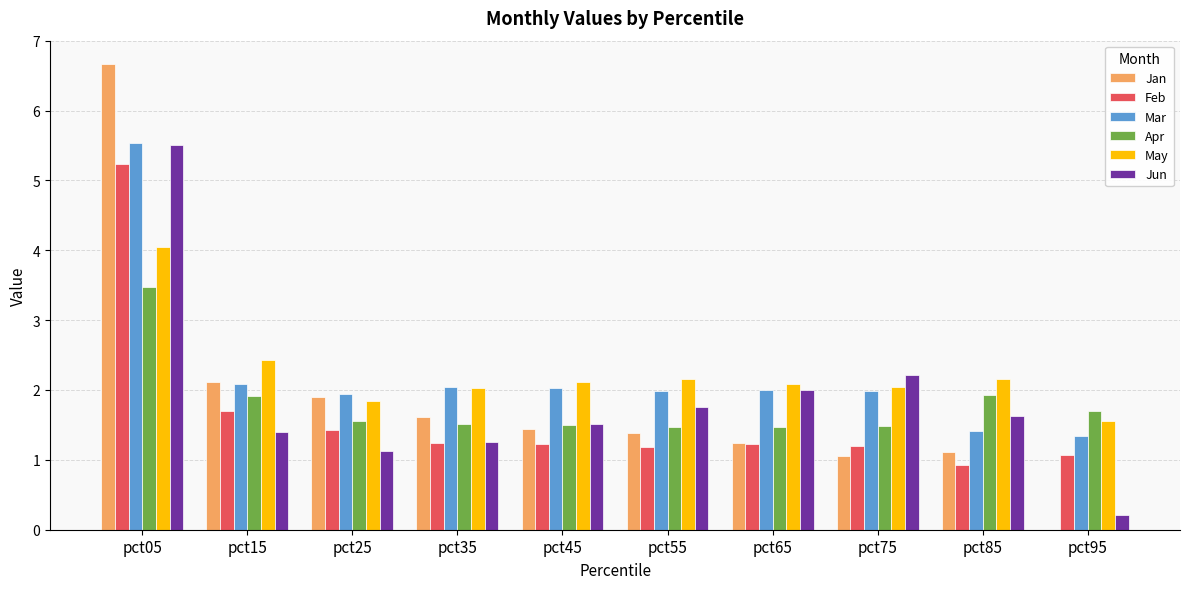

What is the difference between the Jun values at pct65 and pct25?

0.9